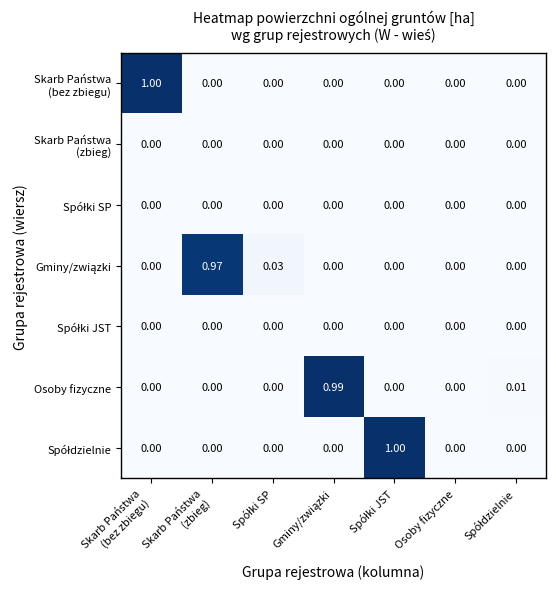

How many data points does each series have?

7